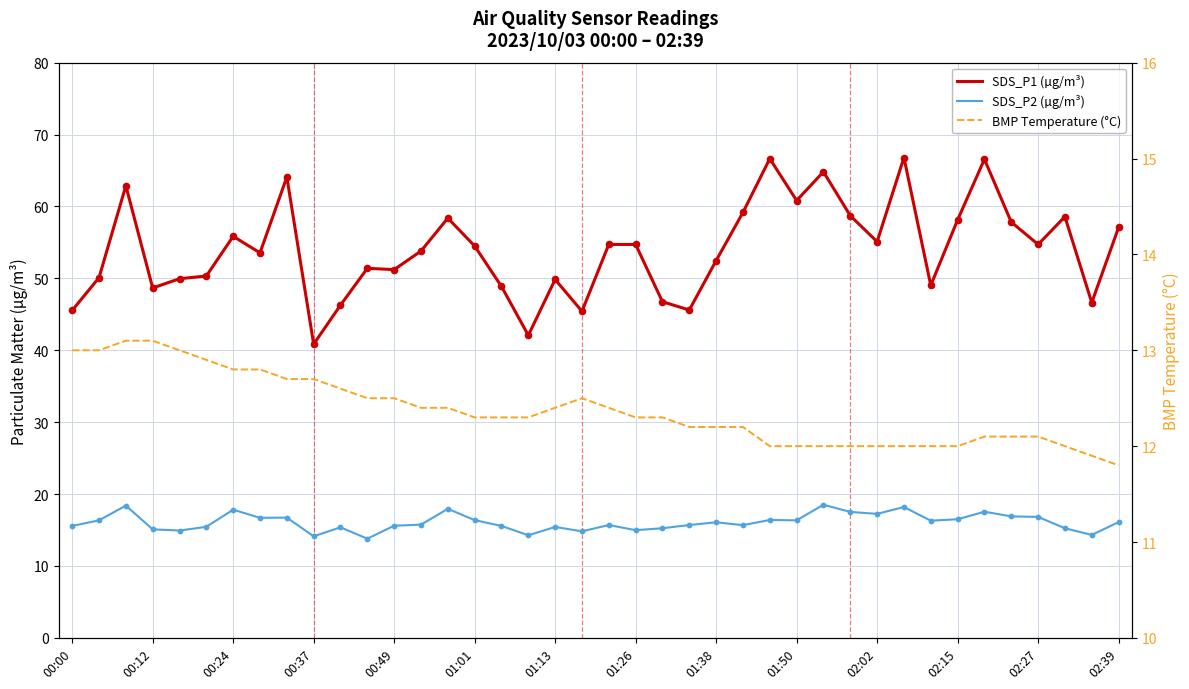

What are all the series names shown in the legend?

SDS_P1 (µg/m³), SDS_P2 (µg/m³), BMP Temperature (°C)